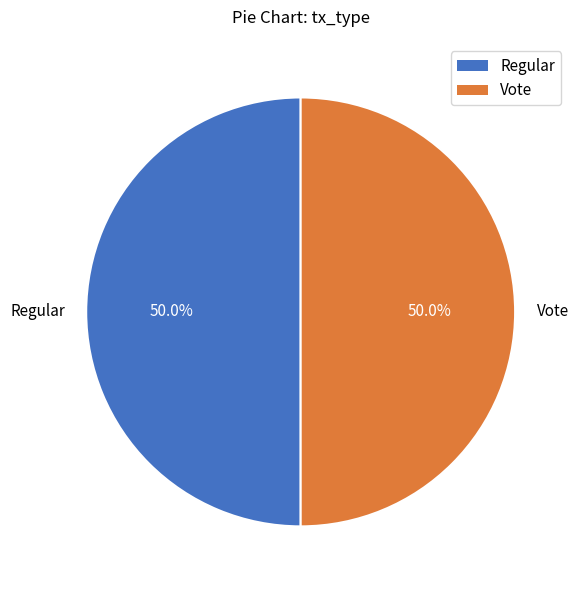

What is the ratio of the value at Regular to the value at Vote?

1.0